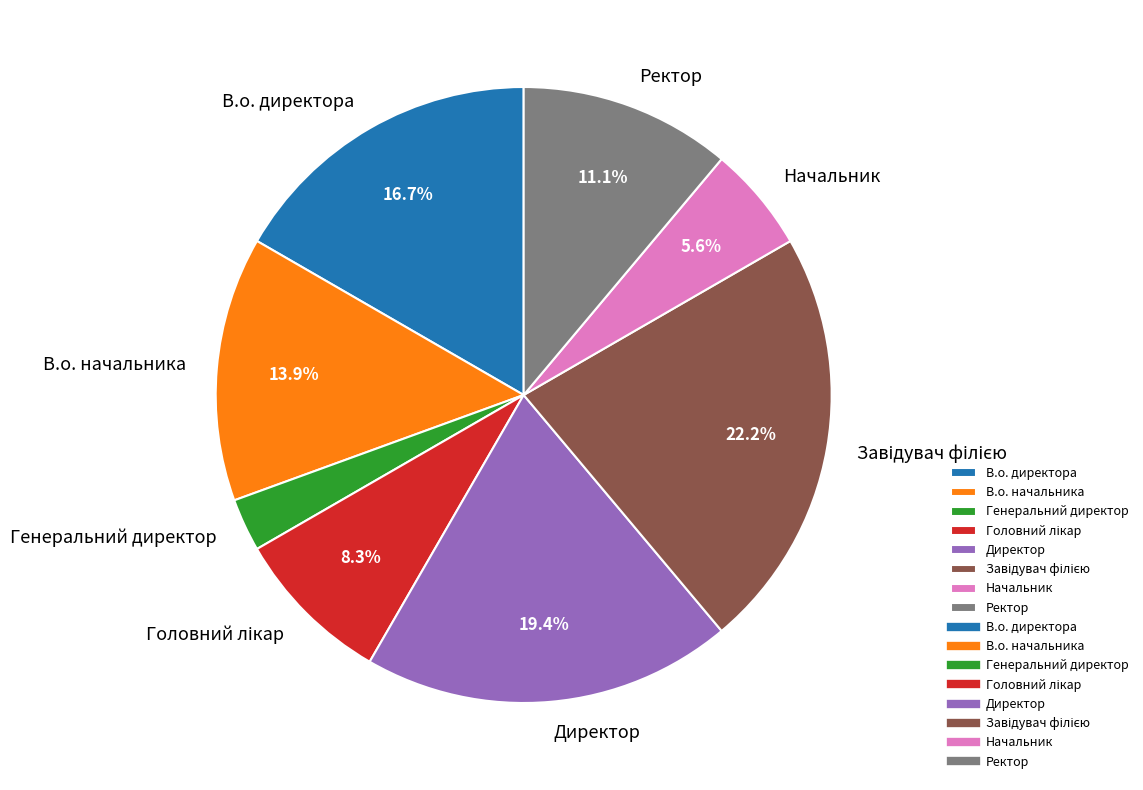

To the nearest percent, what percentage of the pie is Директор?

19%